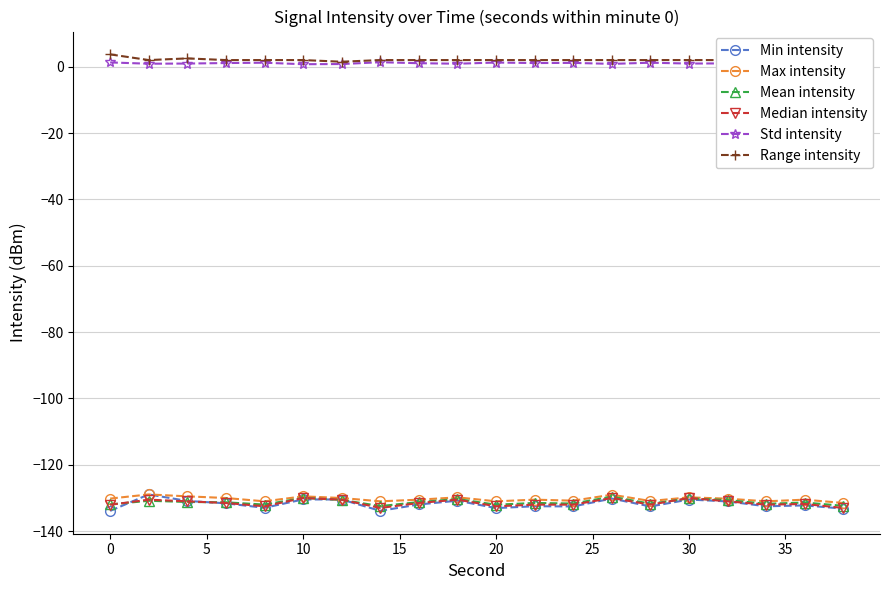

What is the greatest value displayed?

3.7